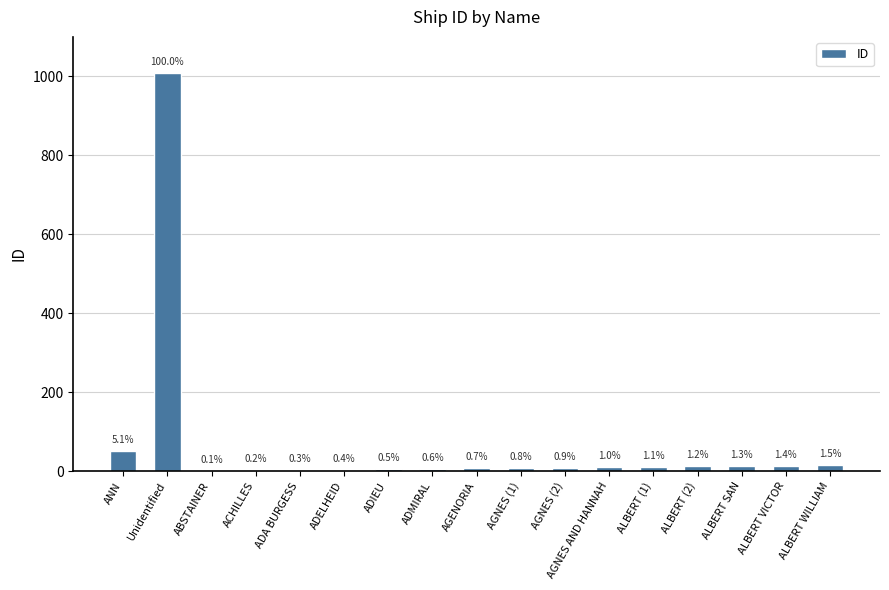

Are the bars horizontal?

No